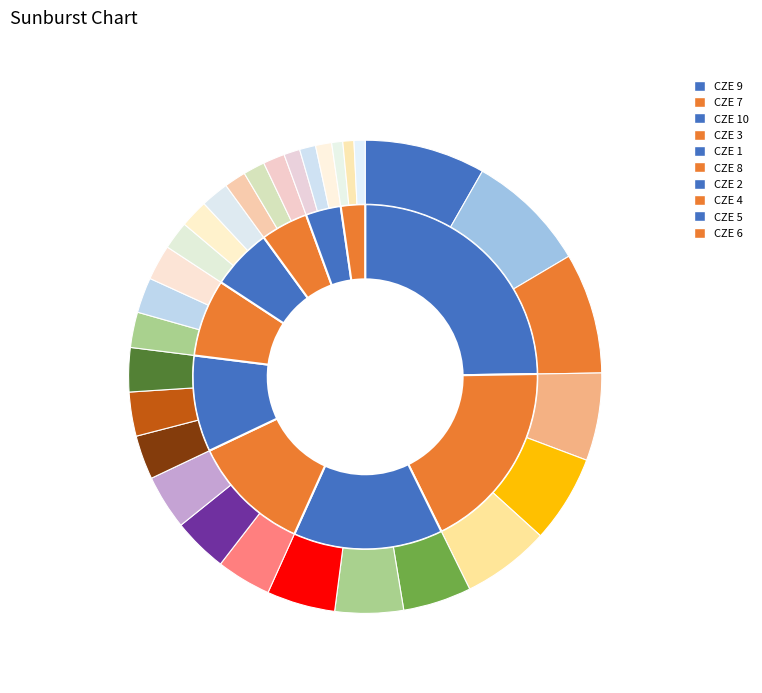

What is the largest slice in the pie chart?

CZE 9